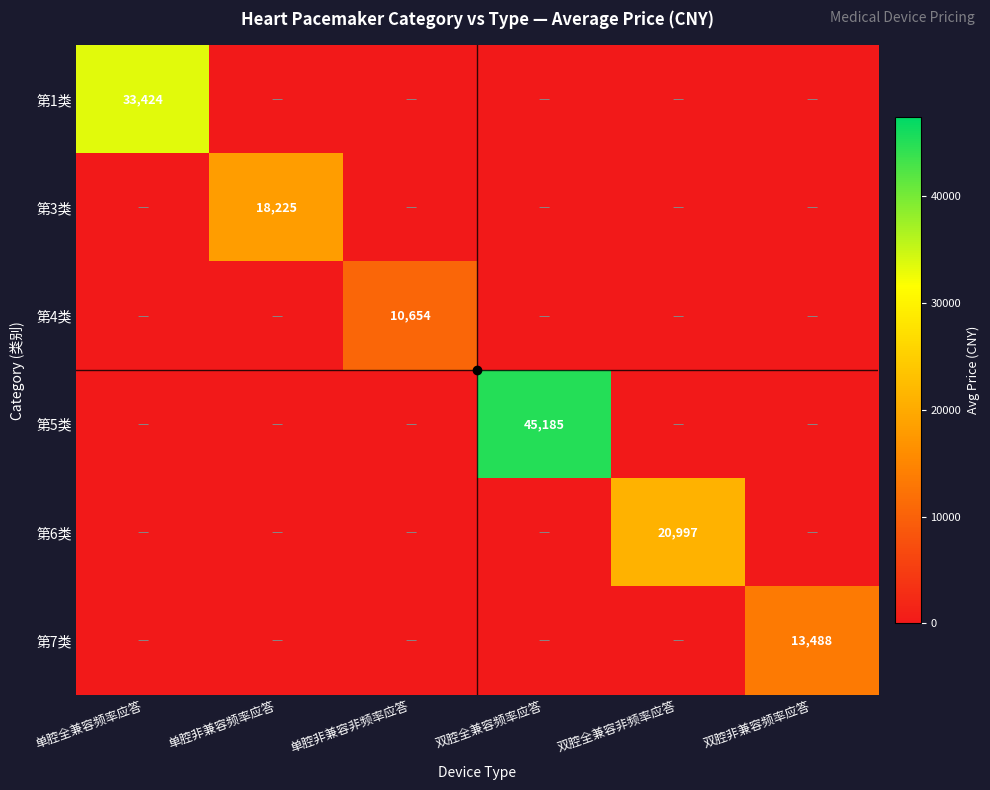

The 第6类 series shows 0 at 单腔非兼容频率应答. True or false?

True